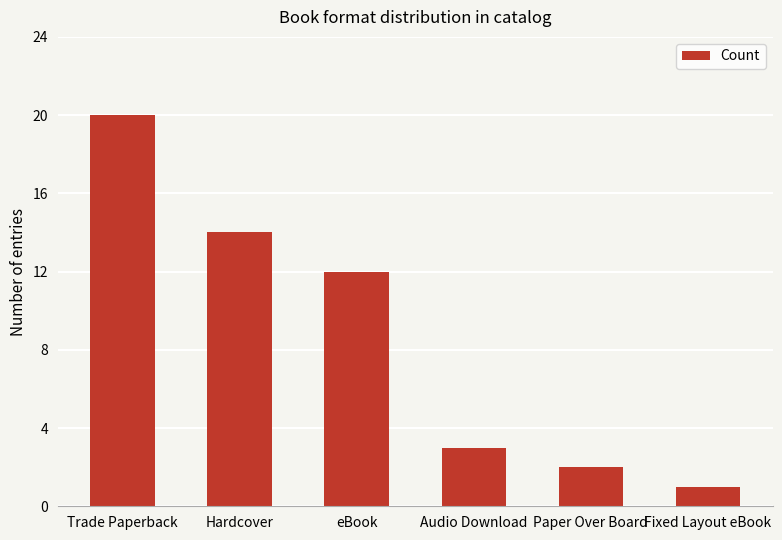

The value at Trade Paperback is 30. True or false?

False